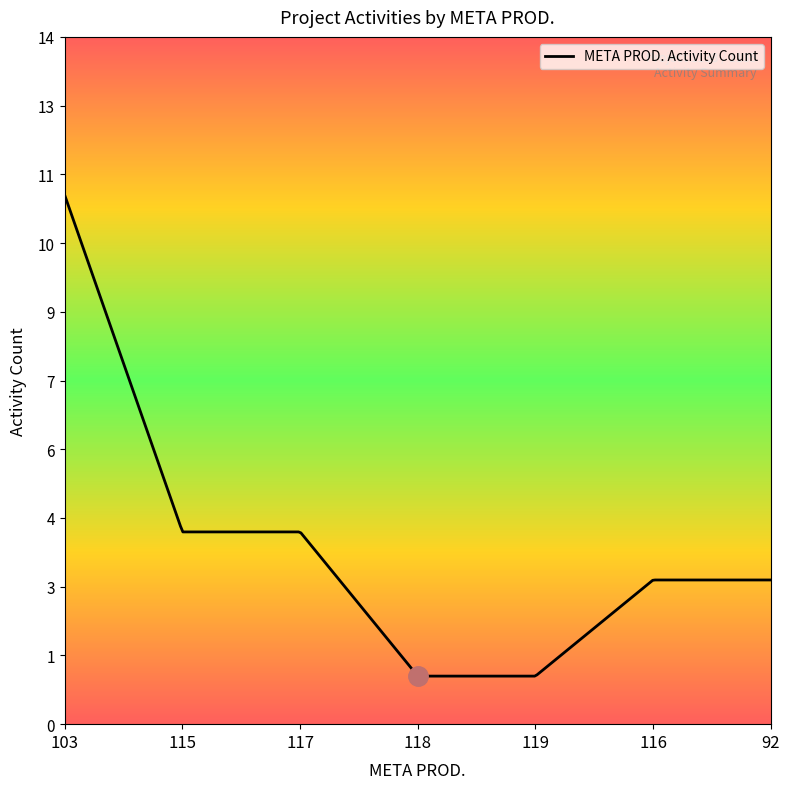

Is this an area chart (filled region under the line)?

No